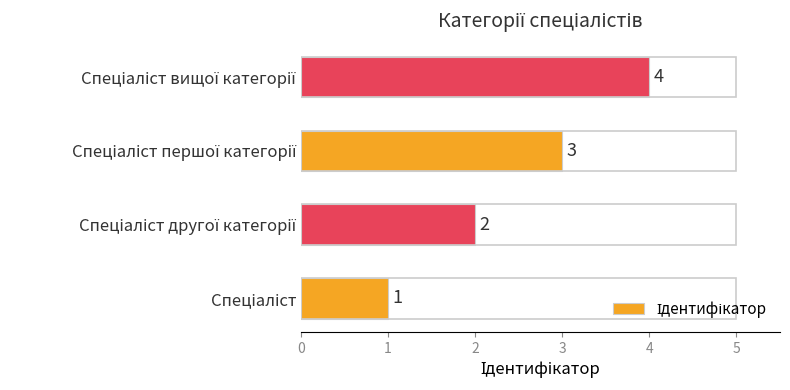

Count the number of categories in the chart.

4